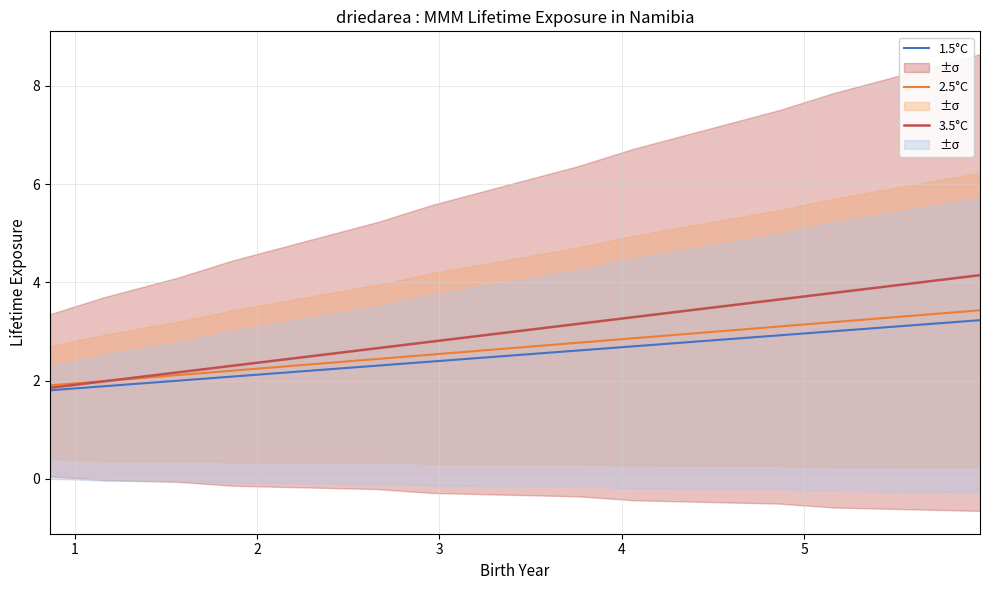

Is the value of 3.5°C at 1 greater than the value of 1.5°C at 8?

No